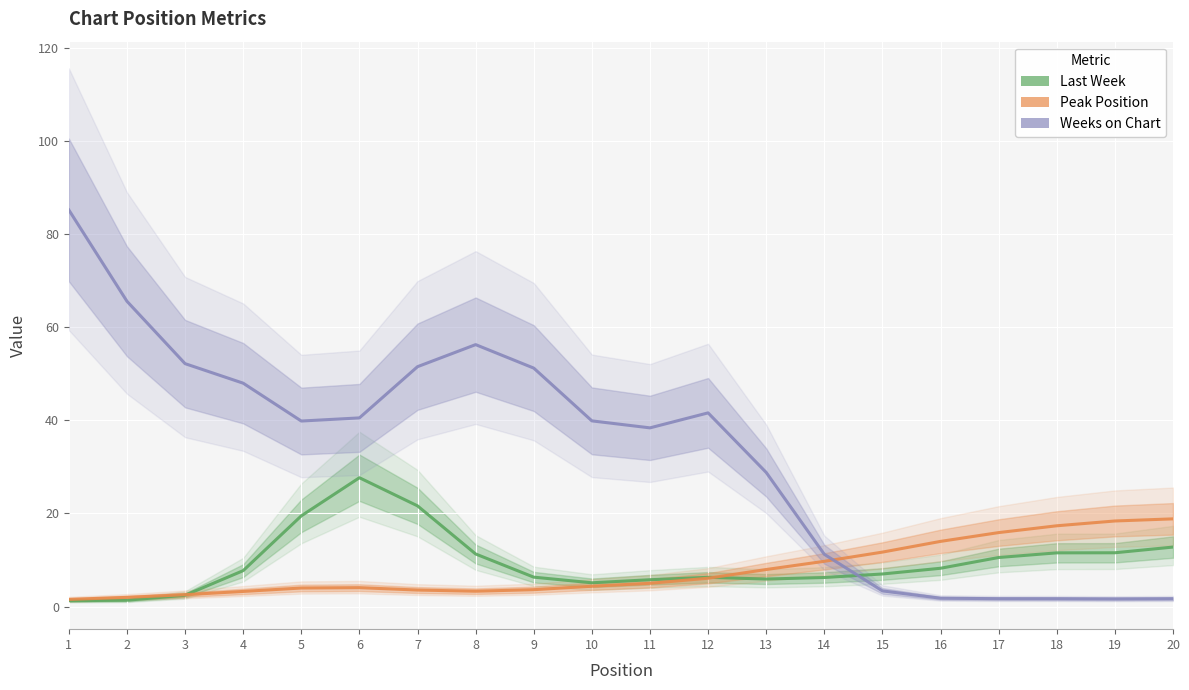

What is the difference between the maximum and second lowest values in the Last Week series?

26.3